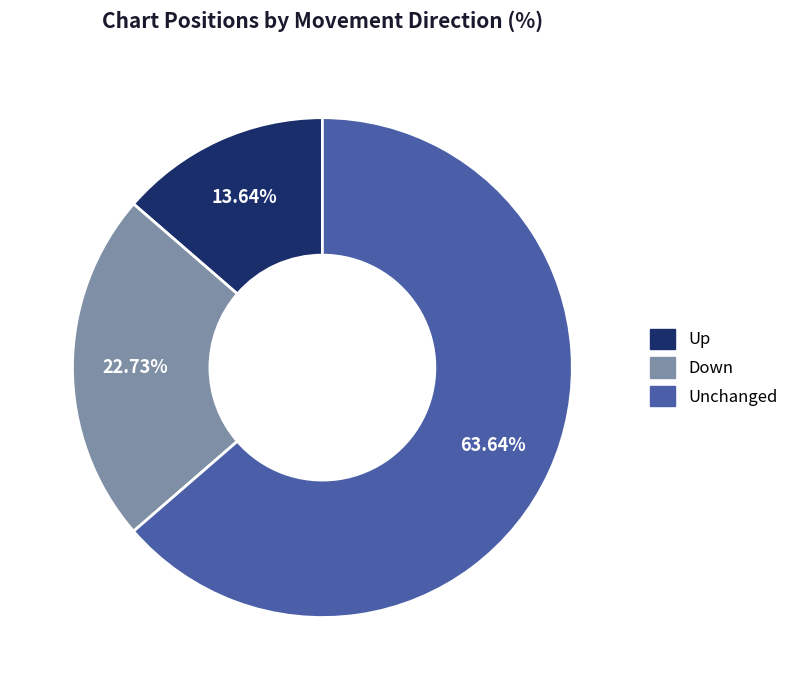

Is there a majority slice in this chart?

Yes